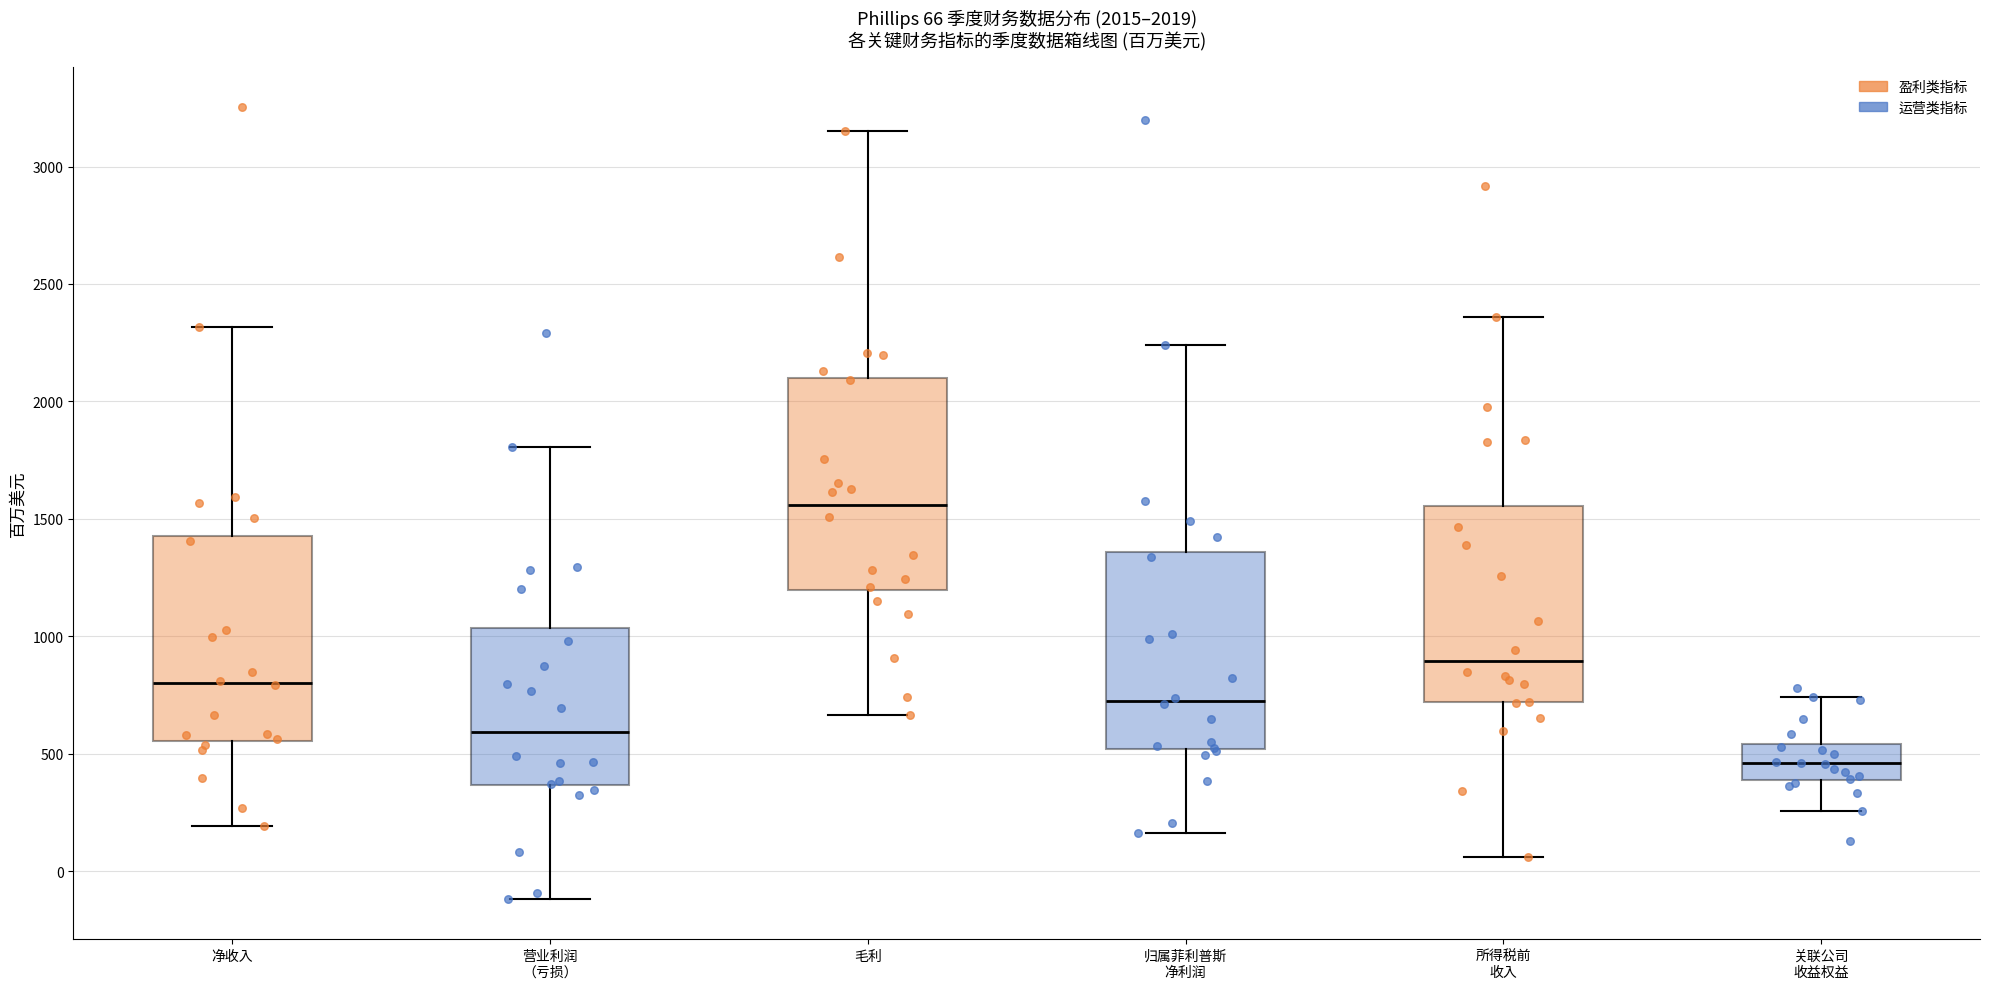

Which box's median line is the lowest?

关联公司 收益权益